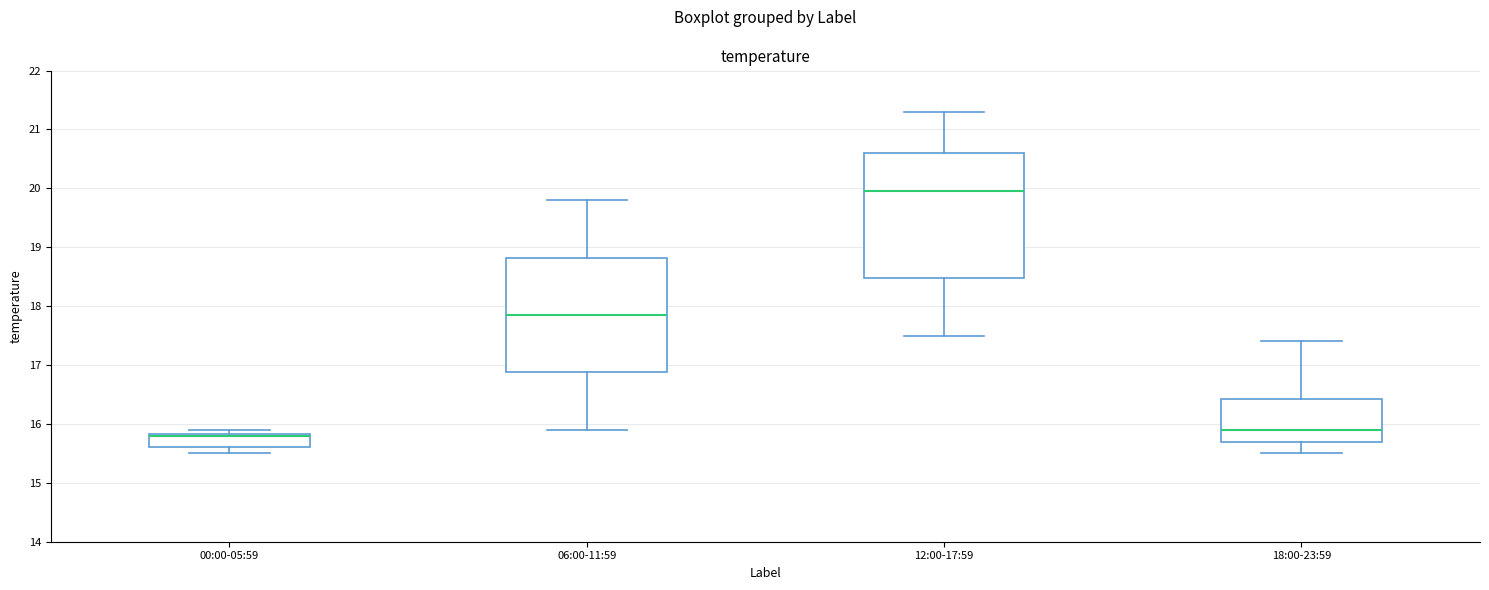

Where does the median line of the box for 18:00-23:59 sit on the y-axis? The values are not printed on the chart, so give them approximately, as read against the axis.

15.9